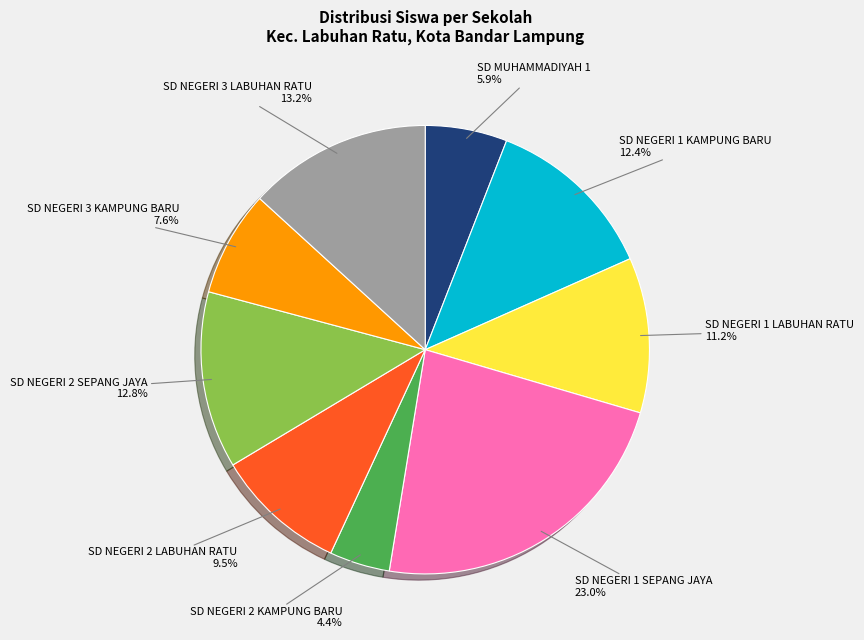

Is there any slice that represents more than half of the pie?

No